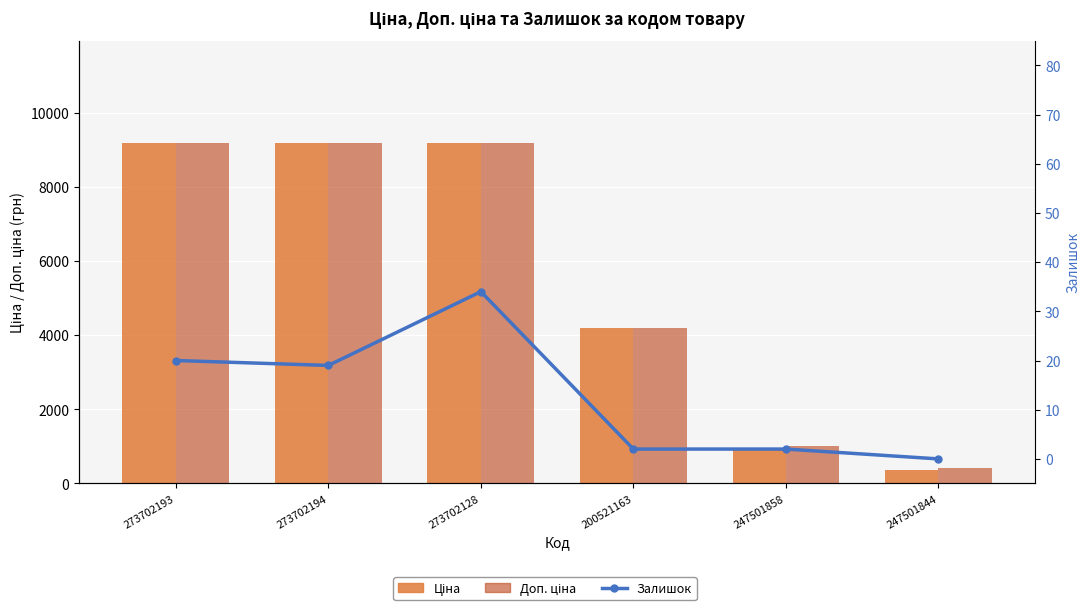

At 273702193, list the series in order from largest to smallest.

Ціна, Доп. ціна, Залишок